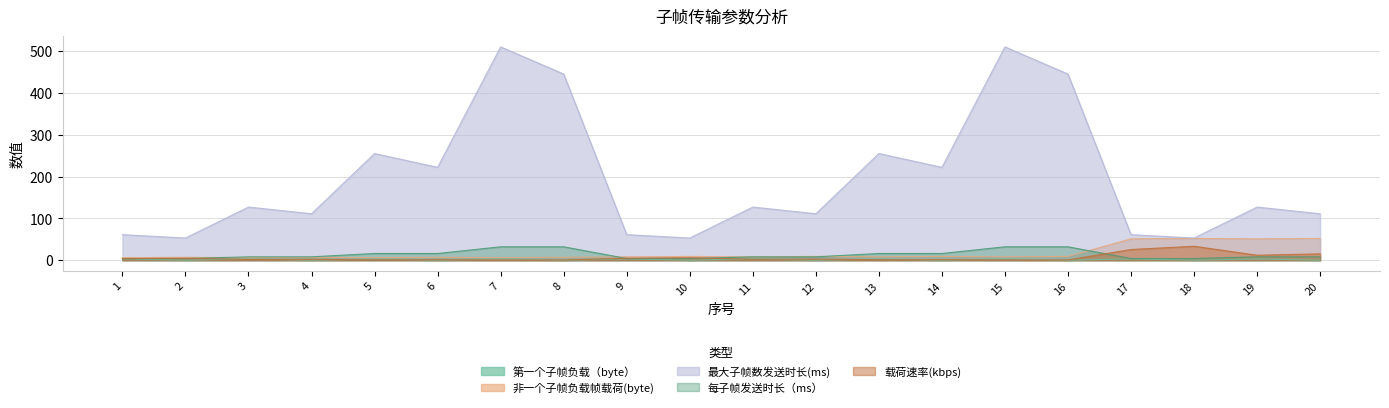

Is the value of 最大子帧数发送时长(ms) at 8 greater than the value of 第一个子帧负载（byte） at 10?

Yes